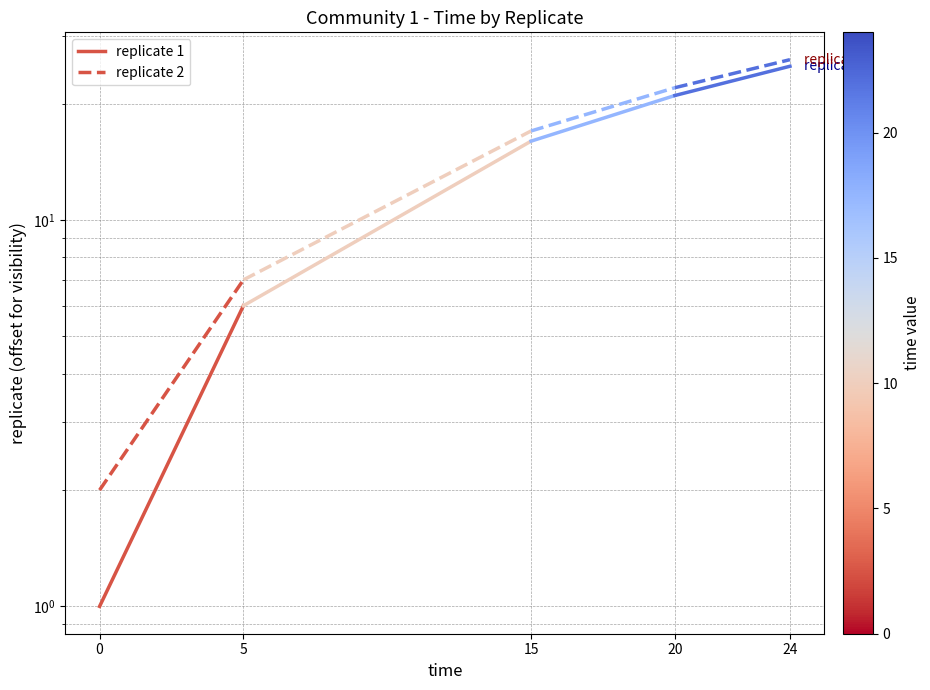

Reading right to left, extract all data points from this chart.

replicate 1: 5=6	0=1
replicate 2: 5=7	0=2